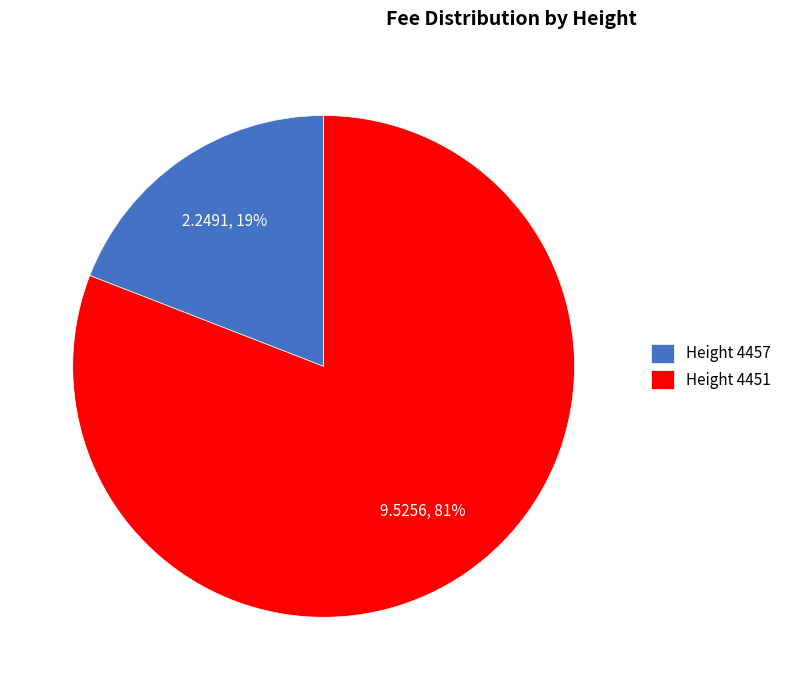

The Height 4451 slice represents 69% of the pie. True or false?

False